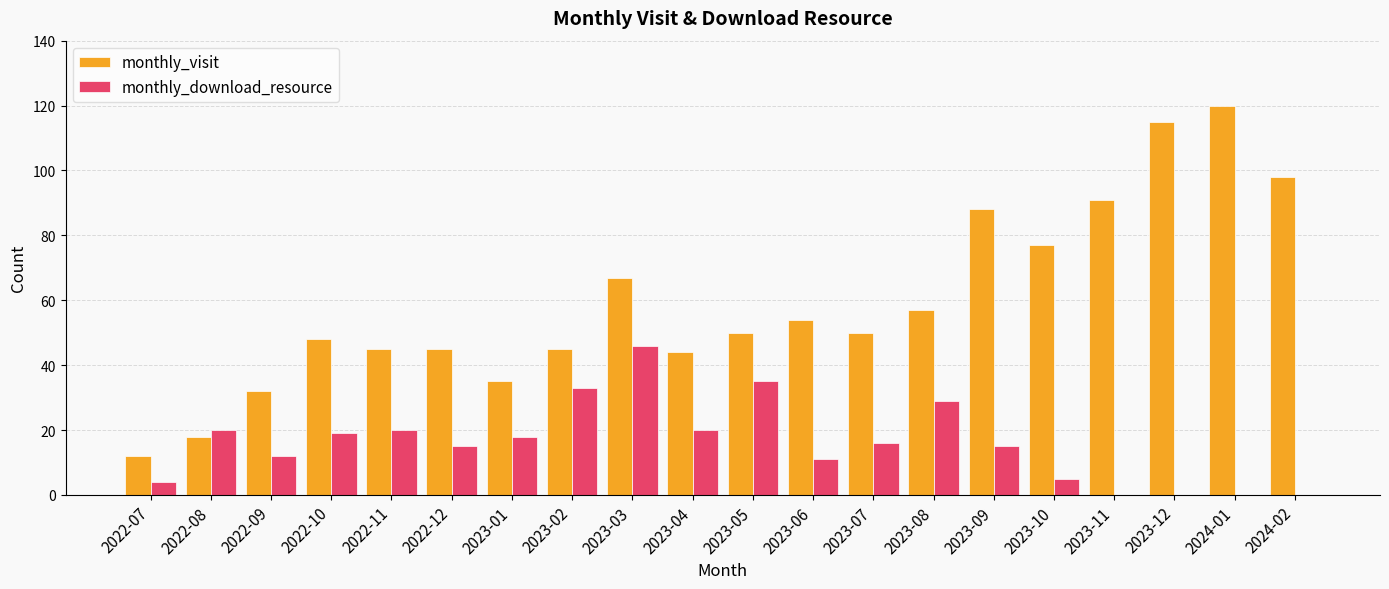

Which series has the largest total across all categories?

monthly_visit